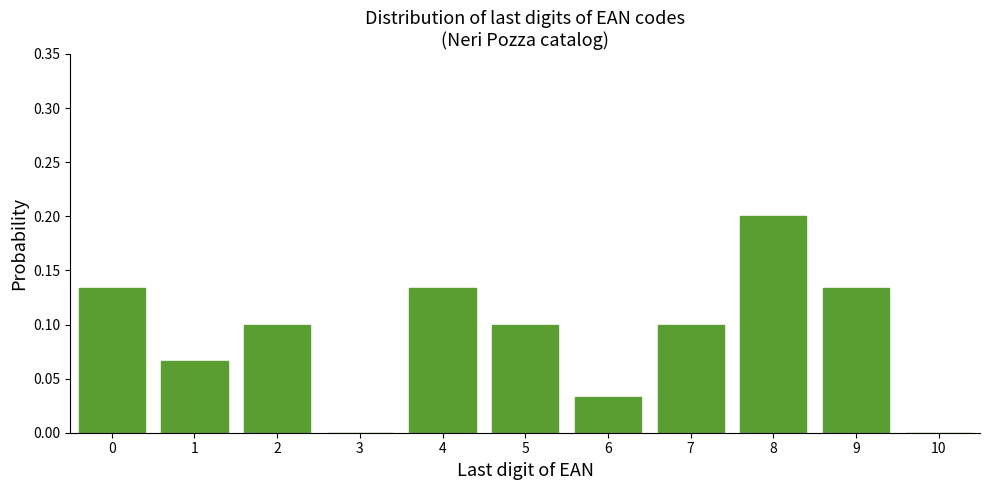

Is it true that the value at 3 is -0.1?

False